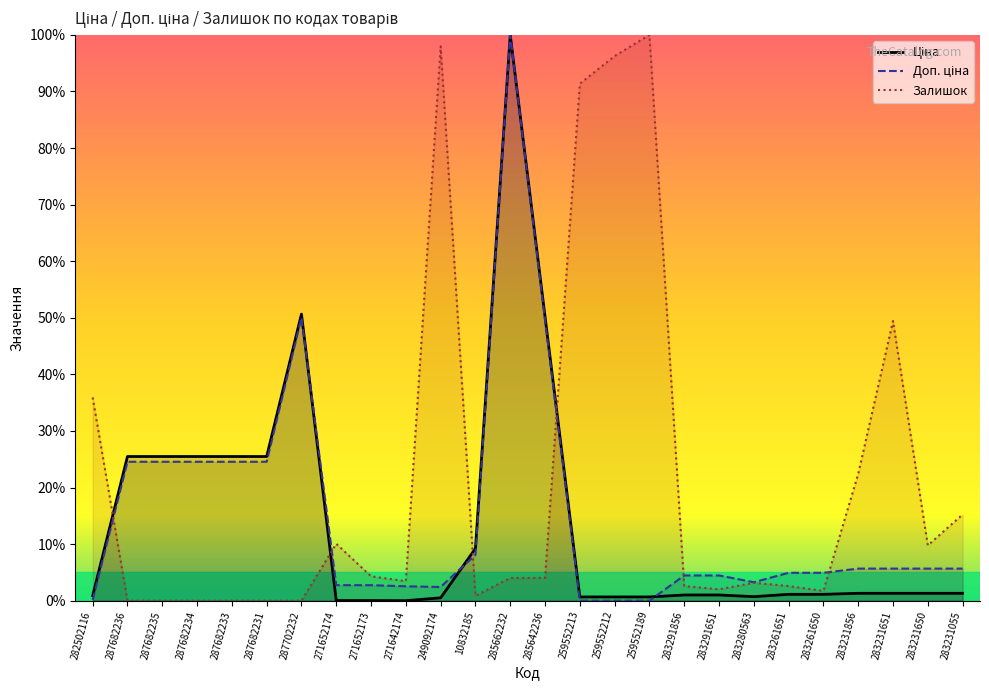

Reading left to right, extract all data points from this chart.

Ціна: 0.9	25.5	25.5	25.5	25.5	25.5	50.7	0.0	0.0	0.0	0.5	9.2	100.0	50.2	0.7	0.7	0.7	1.0	1.0	0.7	1.1	1.1	1.3	1.3	1.3	1.3
Доп. ціна: 0.1	24.6	24.6	24.6	24.6	24.6	50.0	2.7	2.7	2.5	2.4	8.1	100.0	49.6	0.0	0.0	0.0	4.5	4.5	3.3	4.9	4.9	5.7	5.7	5.7	5.7
Залишок: 35.9	0.0	0.0	0.0	0.0	0.0	0.0	10.1	4.3	3.4	98.0	0.9	4.0	4.0	91.4	96.3	100.0	2.6	2.0	3.2	2.6	1.7	22.4	49.4	9.8	15.2